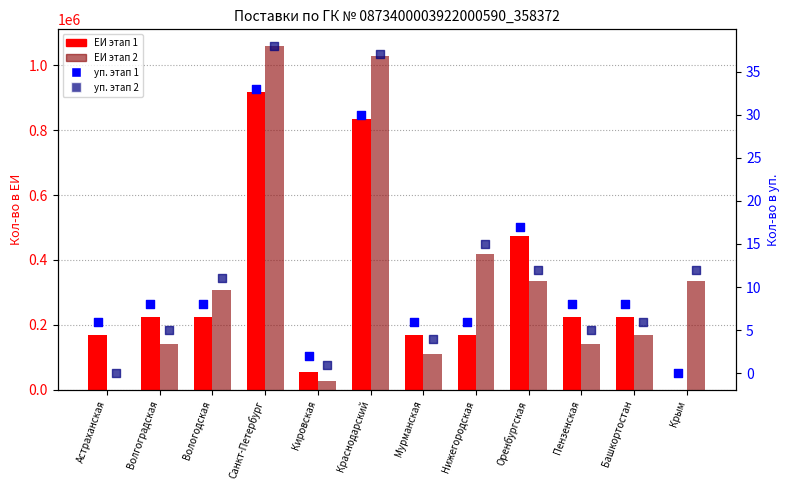

At how many categories does at least one series exceed 545076?

2